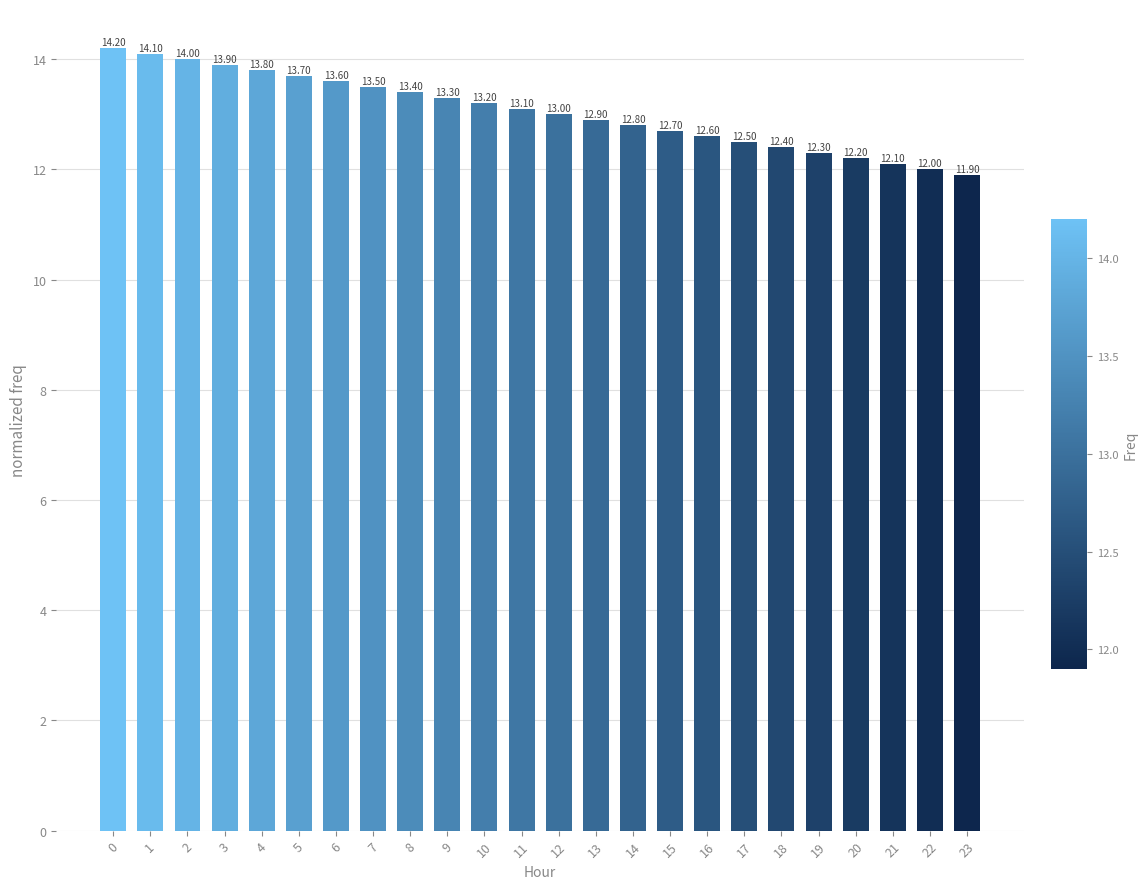

List the labels in order of value, smallest first.

23, 22, 21, 20, 19, 18, 17, 16, 15, 14, 13, 12, 11, 10, 9, 8, 7, 6, 5, 4, 3, 2, 1, 0